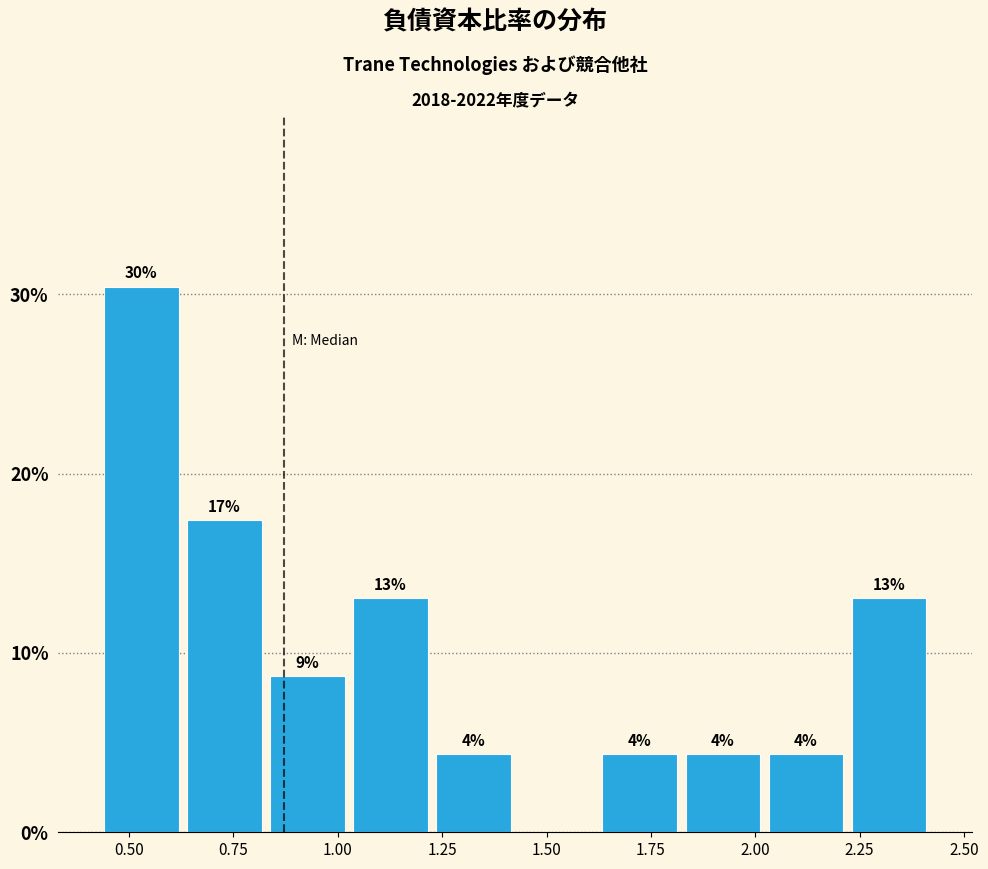

Read against the x-axis, roughly where is the centre of the tallest bar?

0.55